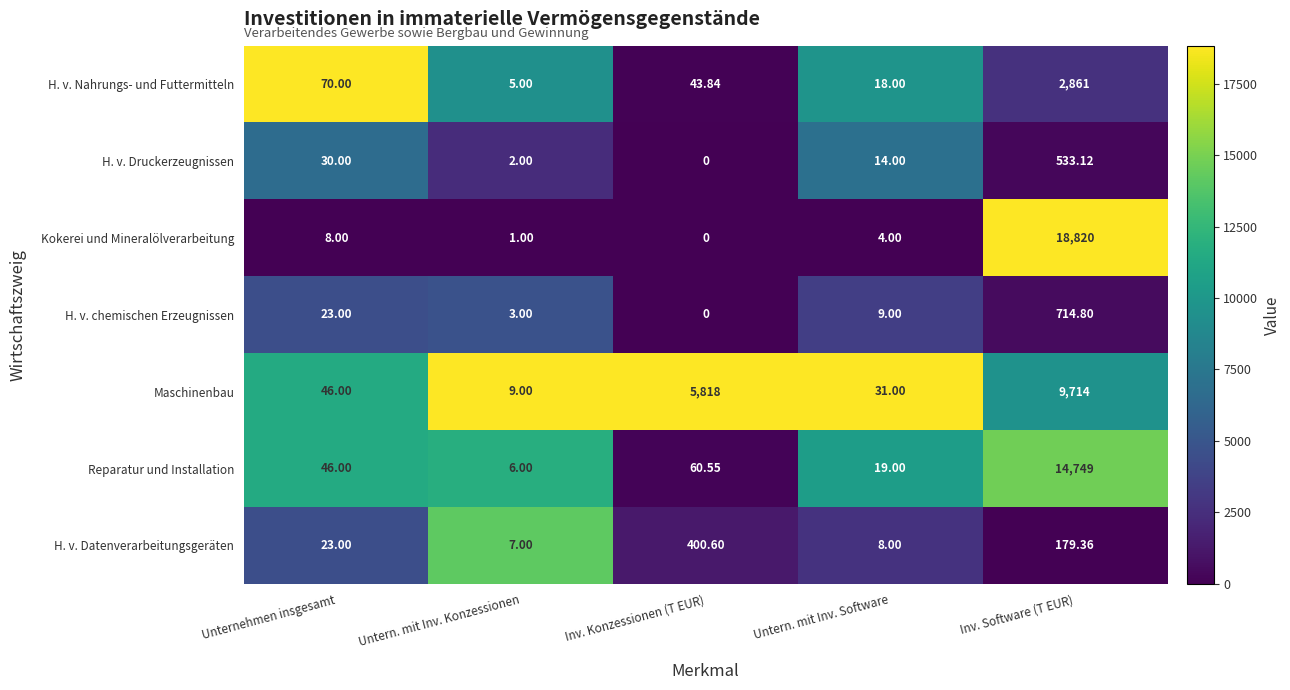

What is the difference between the highest and lowest values at Untern. mit Inv. Konzessionen?

8.0